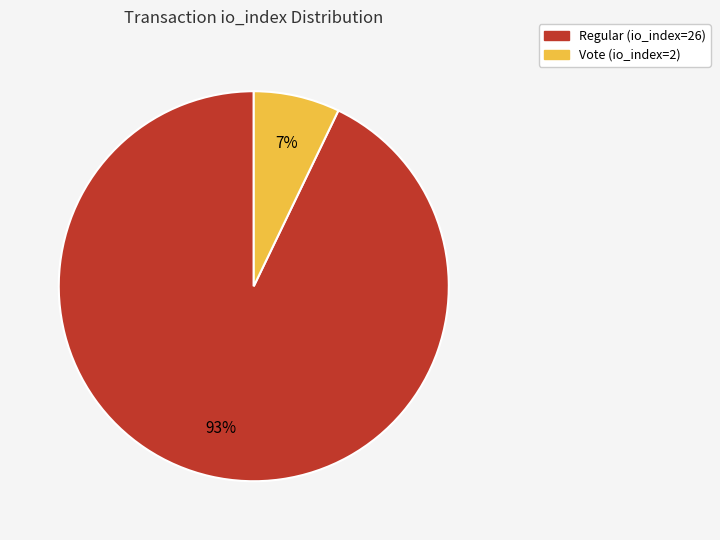

To the nearest percent, what percentage of the pie is Regular (io_index=26)?

93%